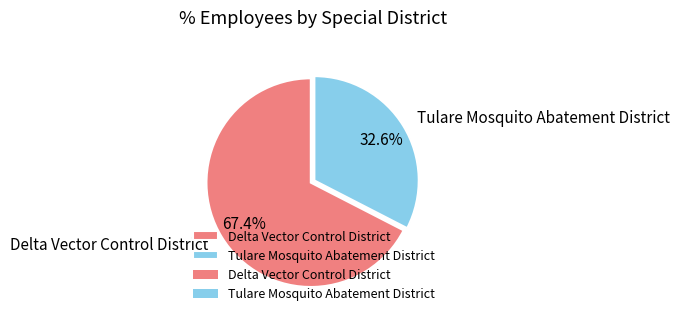

Which slice is the smallest?

Tulare Mosquito Abatement District